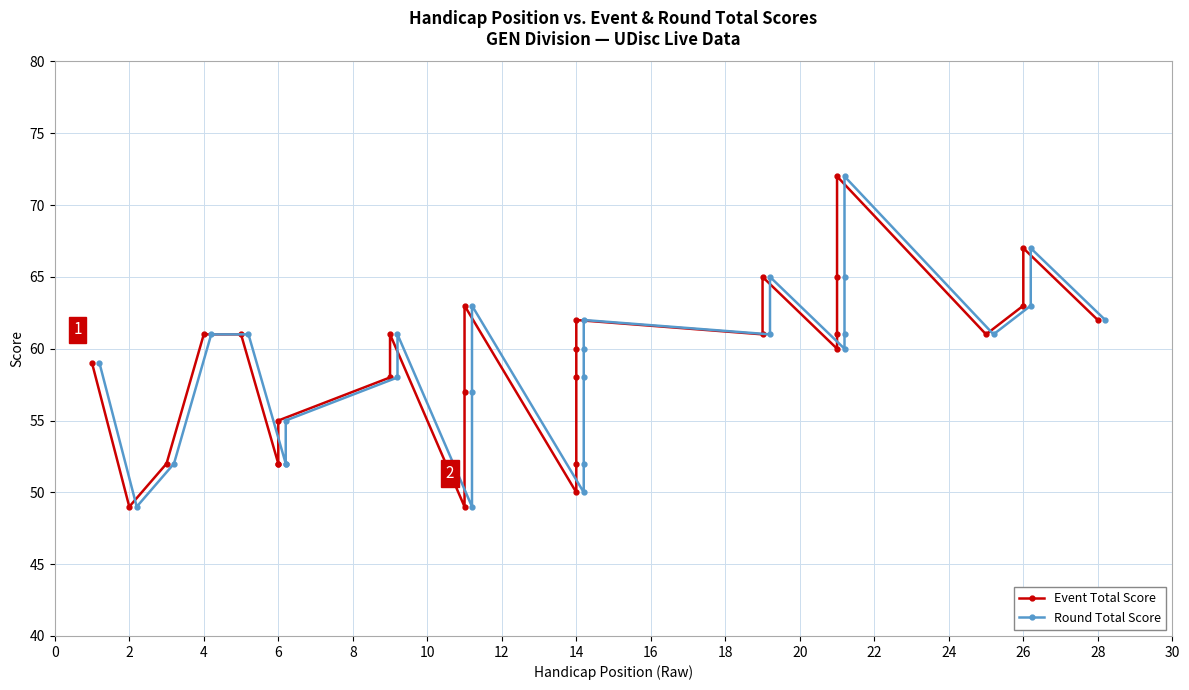

Which series has the widest spread of values?

Event Total Score